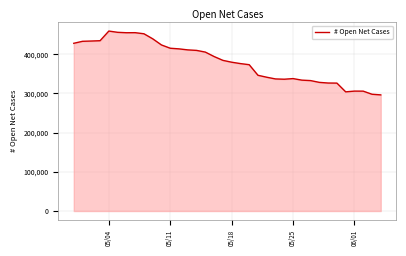

What is the difference between the maximum and minimum values?

162779